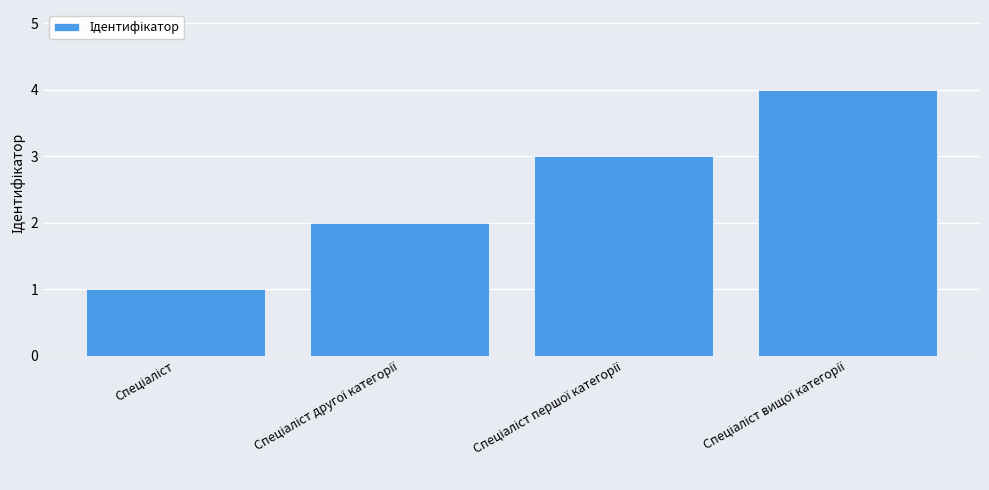

What is the maximum value shown in the chart?

4